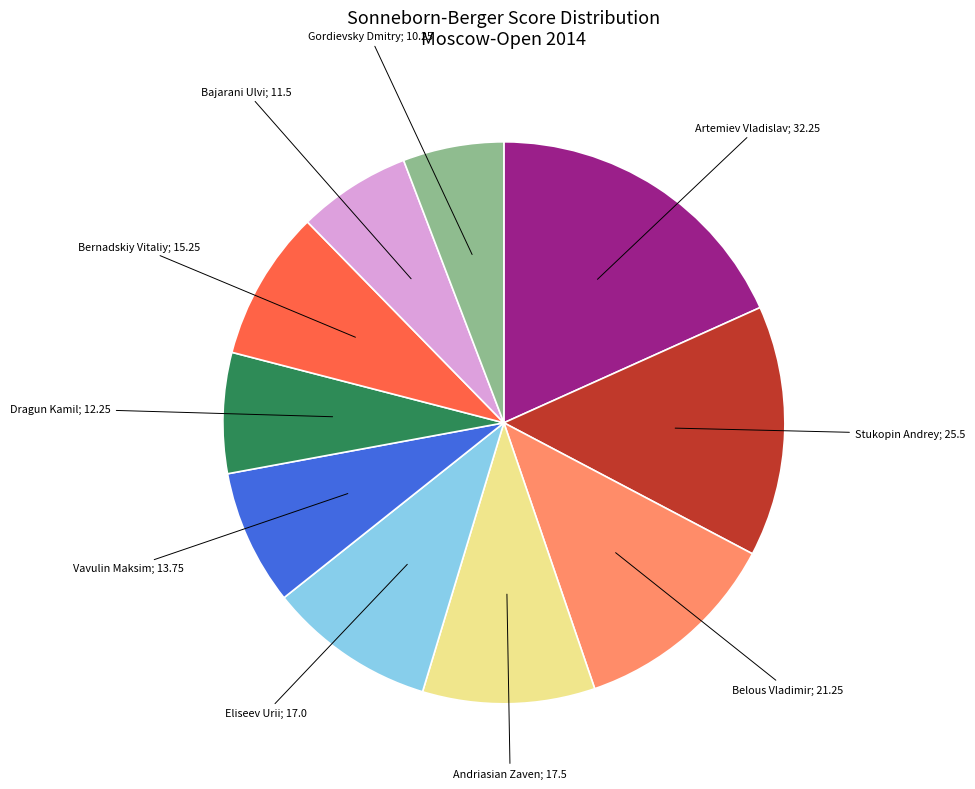

Is there a majority slice in this chart?

No